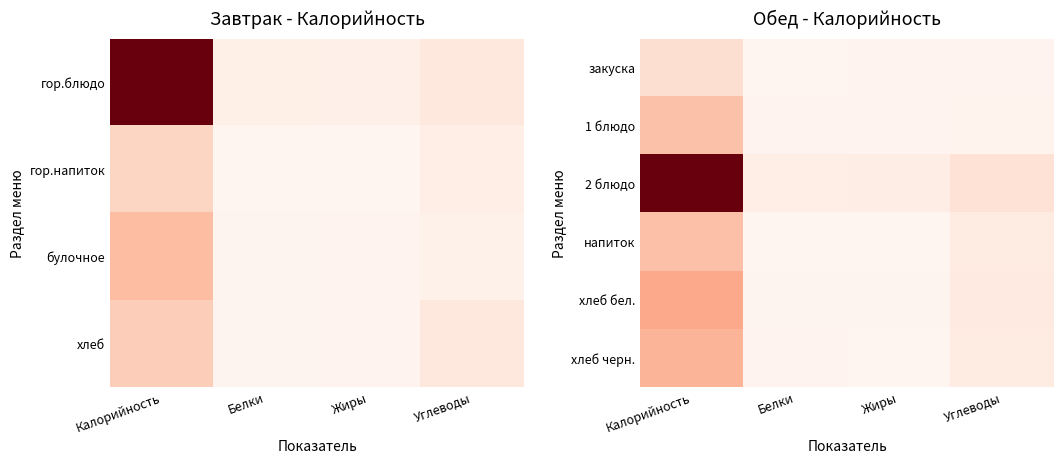

The 2 блюдо series shows 8.7 at Жиры. True or false?

False